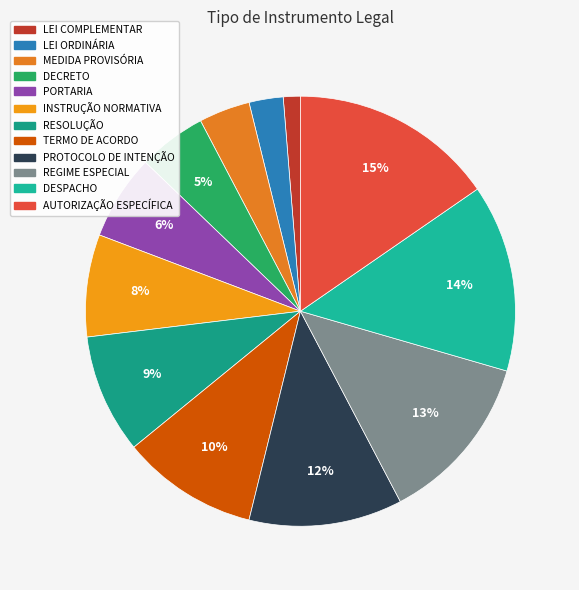

The AUTORIZAÇÃO ESPECÍFICA slice represents 24% of the pie. True or false?

False